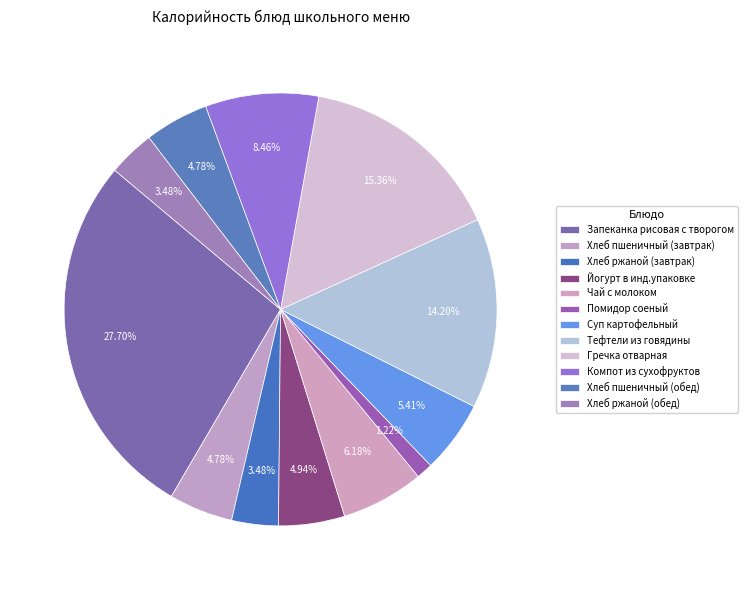

Rank the categories by value from lowest to highest.

Помидор соеный, Хлеб ржаной (завтрак), Хлеб ржаной (обед), Хлеб пшеничный (завтрак), Хлеб пшеничный (обед), Йогурт в инд.упаковке, Суп картофельный, Чай с молоком, Компот из сухофруктов, Тефтели из говядины, Гречка отварная, Запеканка рисовая с творогом